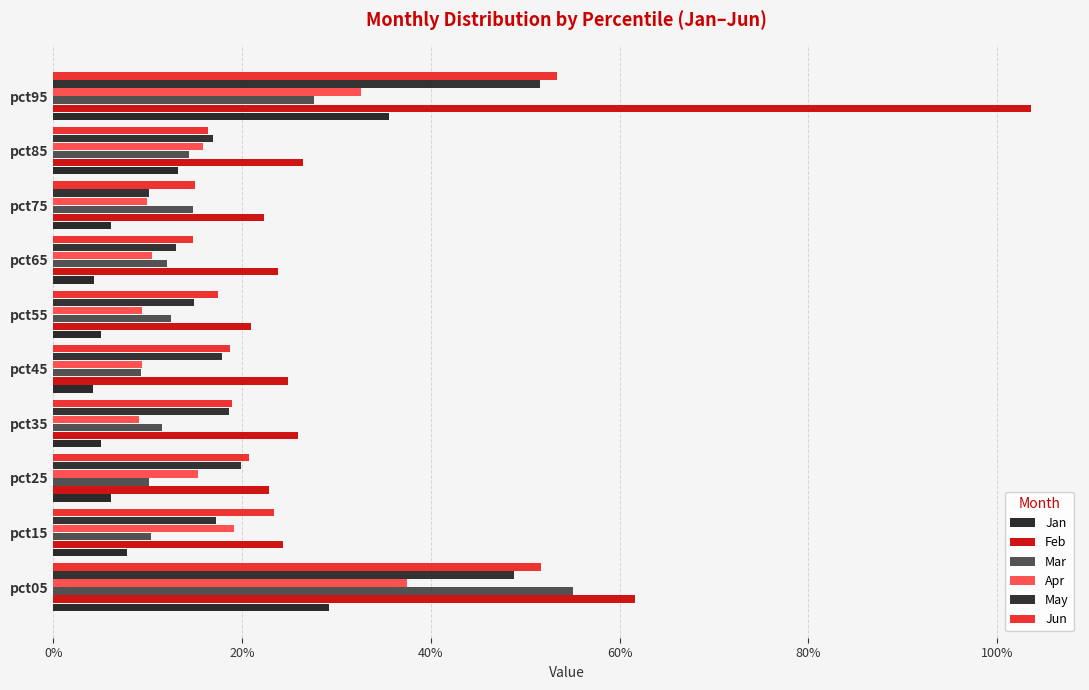

What is the difference between the maximum and minimum values in the Apr series?

0.3